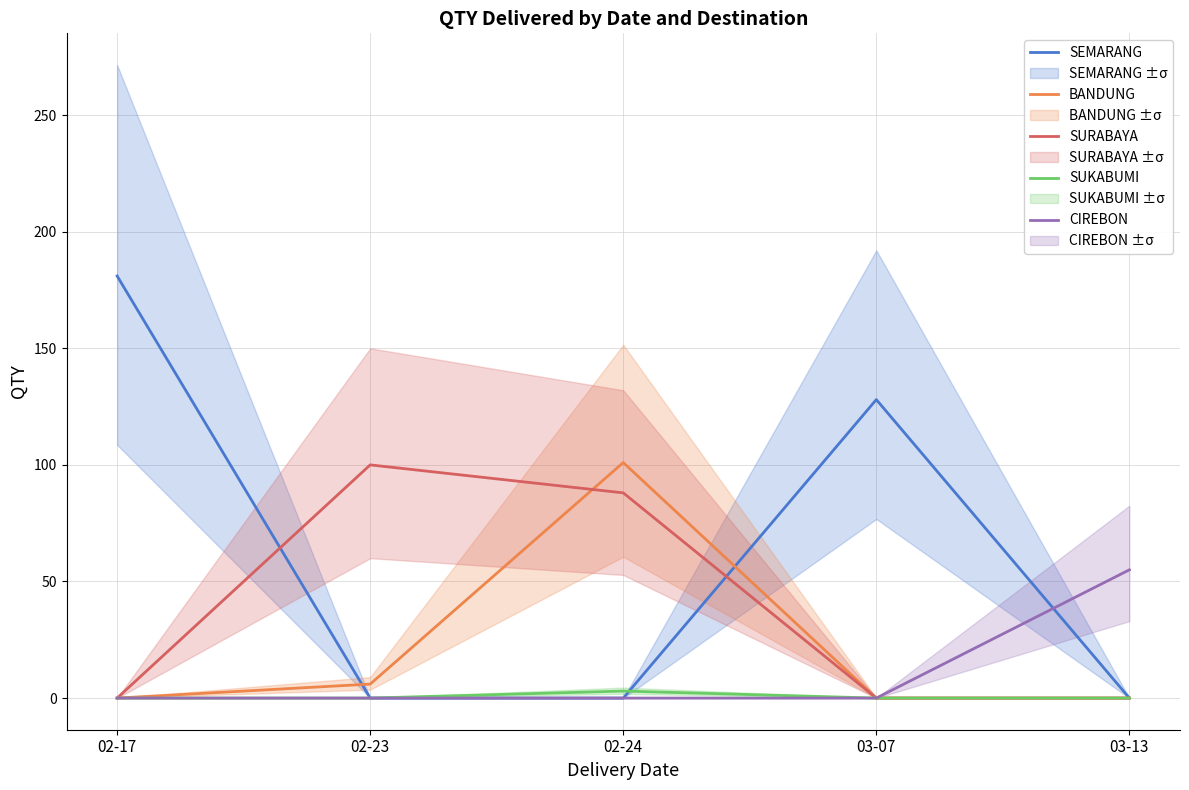

Rank the series by their average value, from lowest to highest.

SUKABUMI, CIREBON, BANDUNG, SURABAYA, SEMARANG